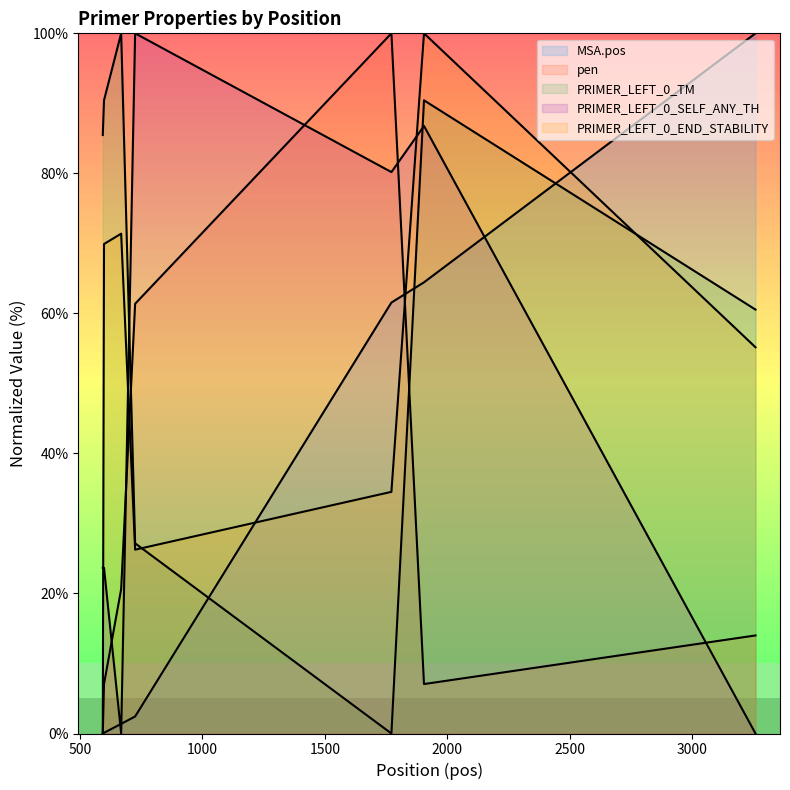

At which category does the chart reach its minimum across all series?

594